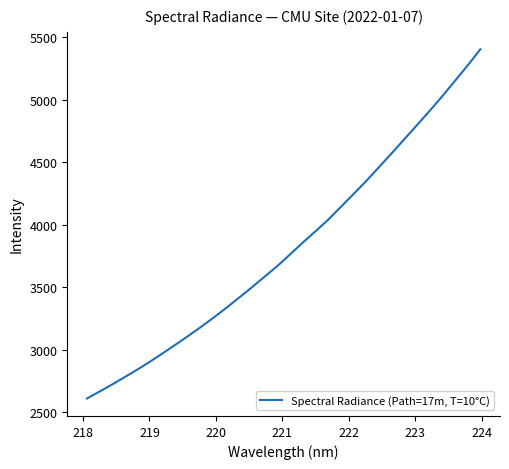

What is the difference between the maximum and minimum values?

2792.8